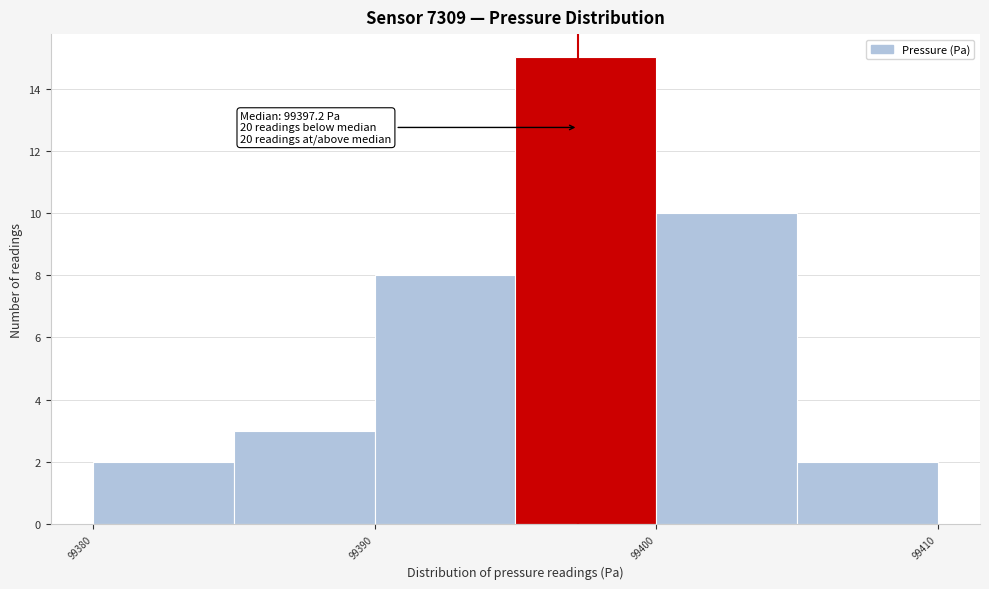

Over which range of the x-axis is the bar tallest?

99395 to 99400